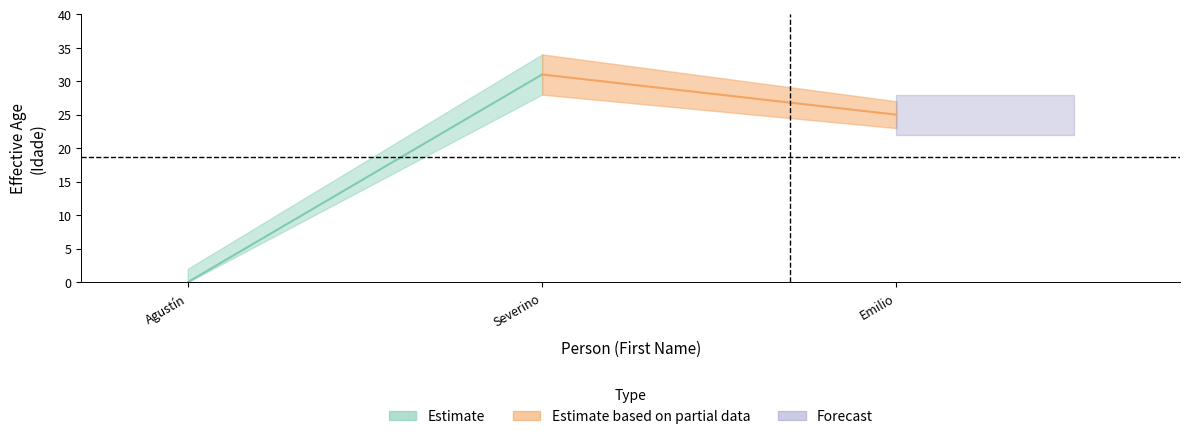

Which series has the largest range (max minus min)?

Estimate